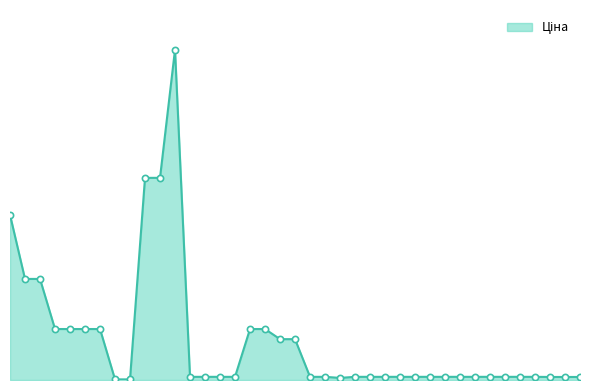

Does the chart have visible grid lines?

No